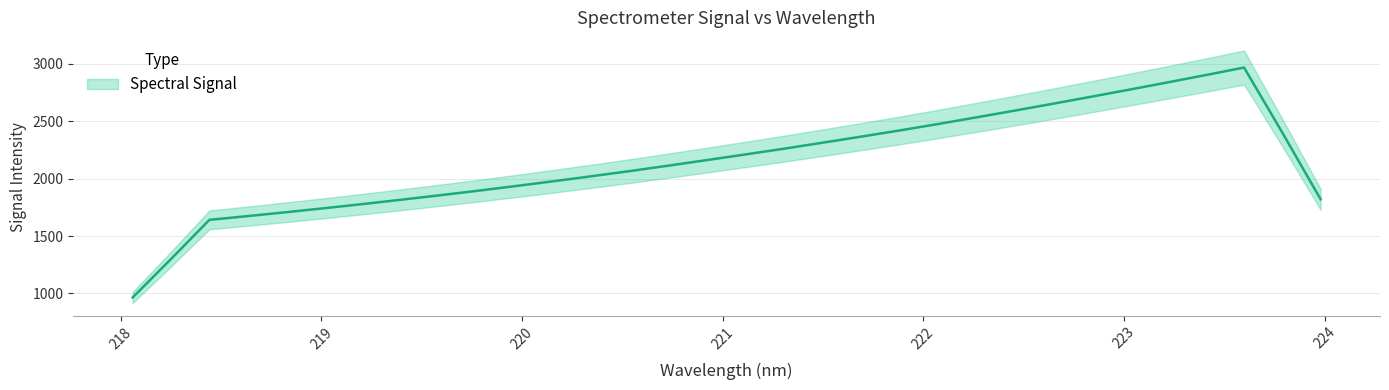

Where does the data first go above 2211?

221.1174